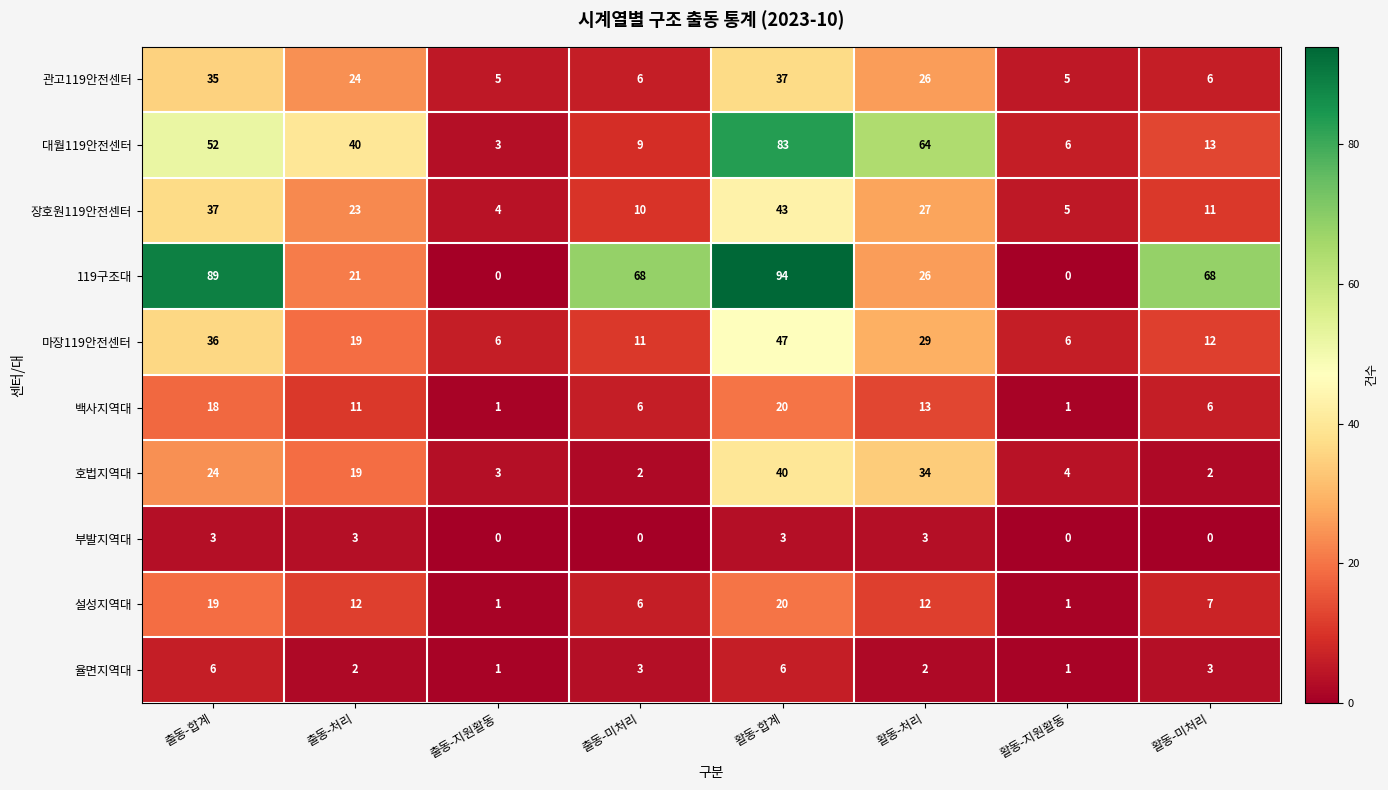

At how many categories does at least one series exceed 48?

5